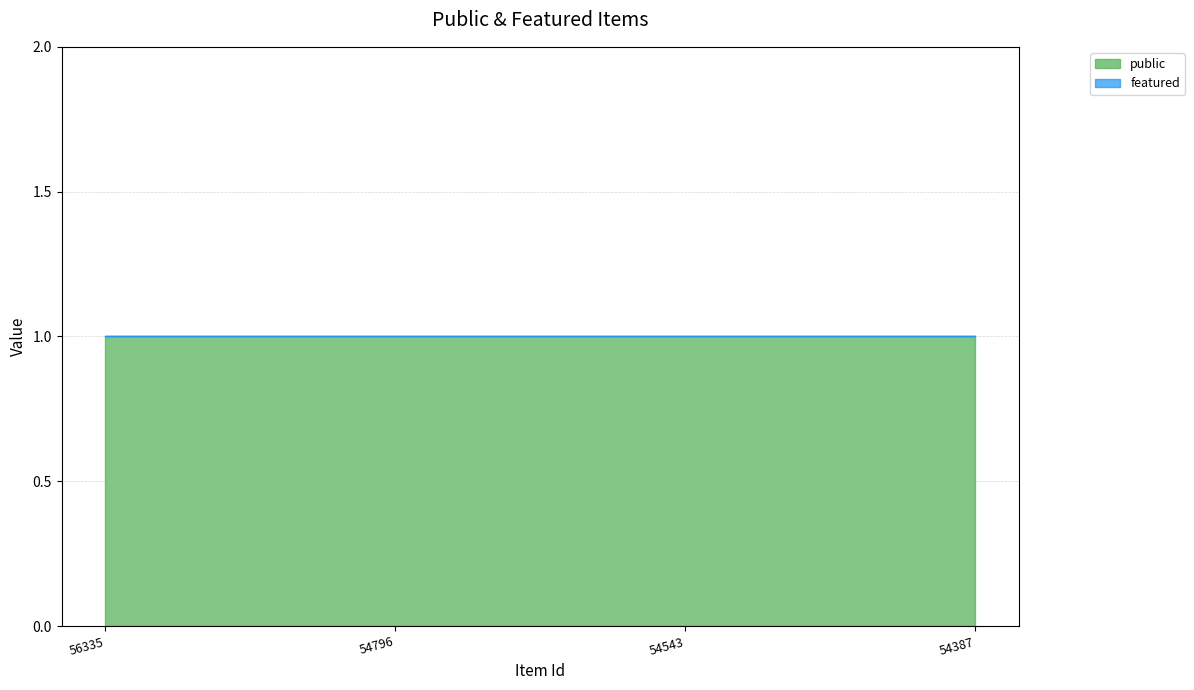

Reading left to right, list all the values displayed in this chart.

public: 1	1	1	1
featured: 0	0	0	0